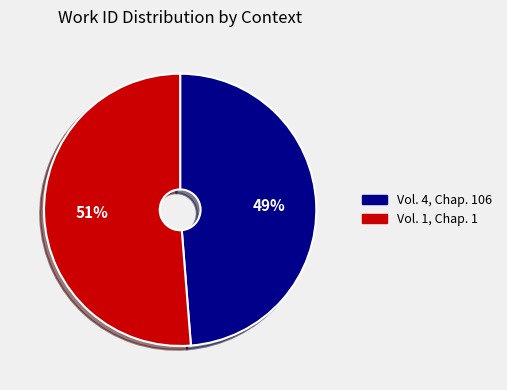

What is the ratio of the value at Vol. 4, Chap. 106 to the value at Vol. 1, Chap. 1?

1.0